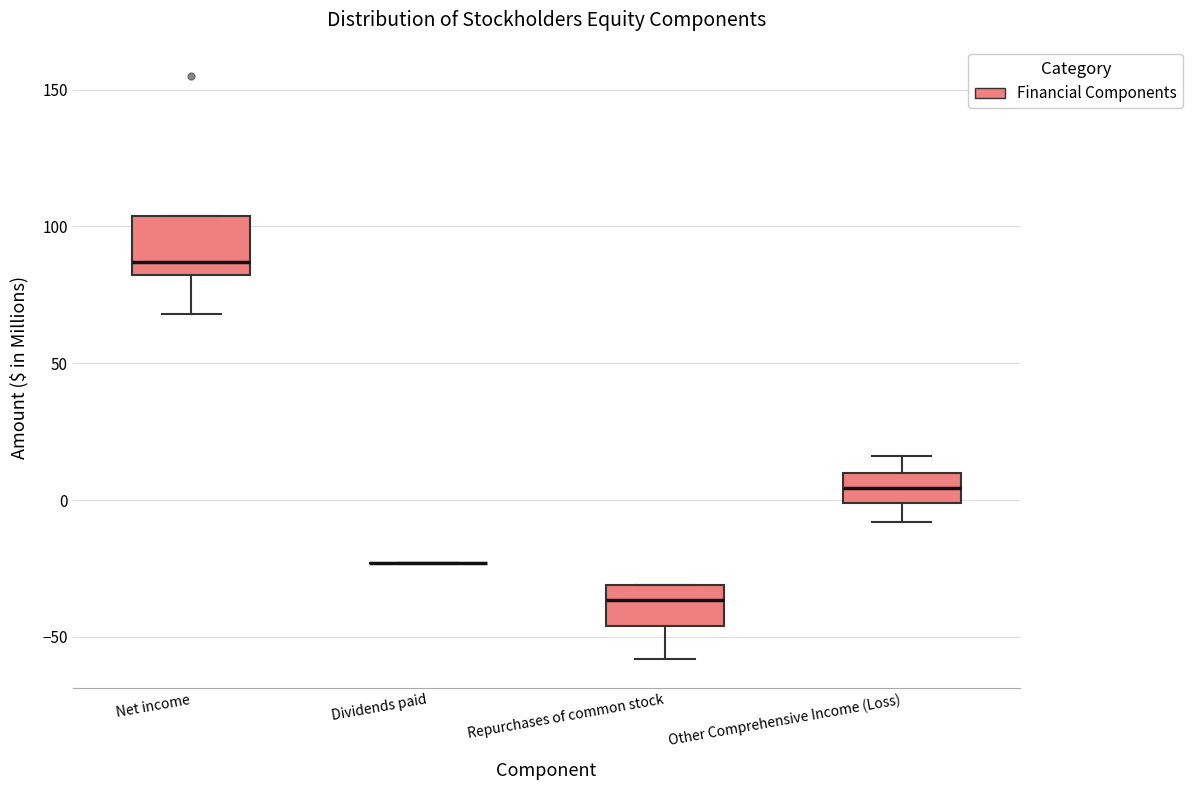

Comparing the boxes themselves (not the whiskers), which one is the tallest?

Net income